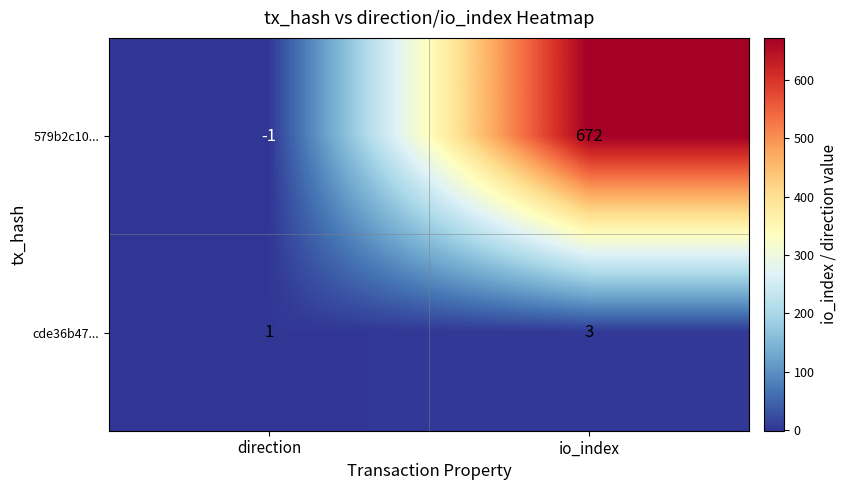

At which label is cde36b47... closest to 2?

direction